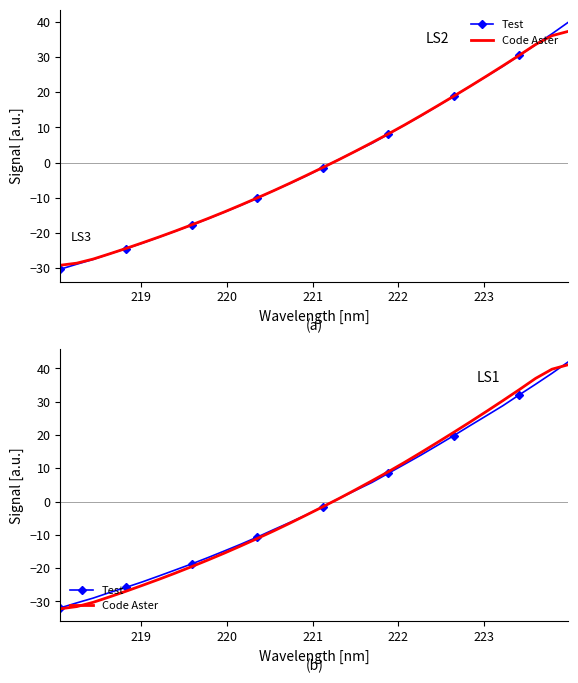

Reading right to left, transcribe all the data shown in this chart.

Test: 42.0	38.5	35.3	32.1	28.8	25.8	22.8	19.8	16.9	14.0	11.2	8.5	5.7	3.4	0.9	-1.6	-4.0	-6.3	-8.4	-10.7	-12.8	-14.8	-16.8	-18.7	-20.6	-22.4	-24.1	-25.8	-27.3	-29.0	-30.4	-31.9
Code Aster: 41.1	39.8	37.0	33.6	30.3	27.1	23.9	20.8	17.8	14.7	11.8	9.0	6.2	3.6	0.9	-1.6	-4.0	-6.5	-8.8	-11.1	-13.3	-15.5	-17.6	-19.6	-21.5	-23.4	-25.2	-26.9	-28.6	-30.3	-31.6	-32.2